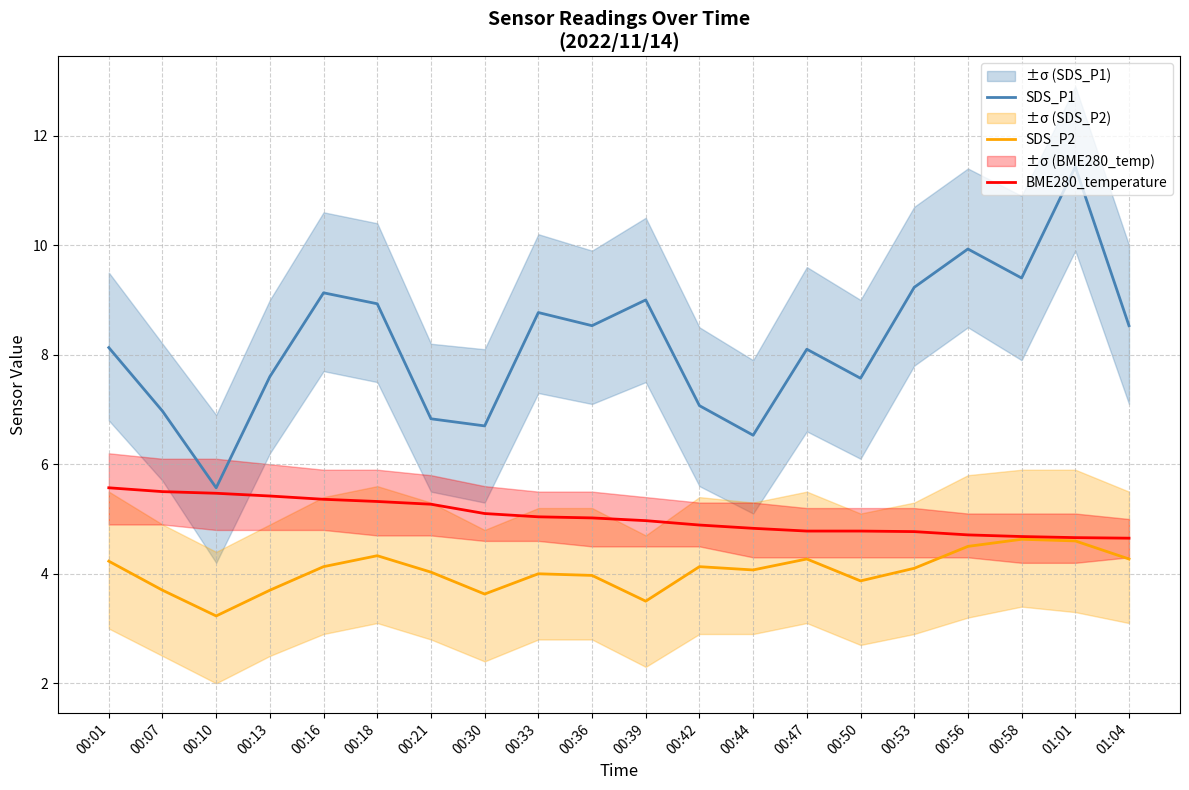

Which has a higher value, 00:56 or 00:18?

00:56